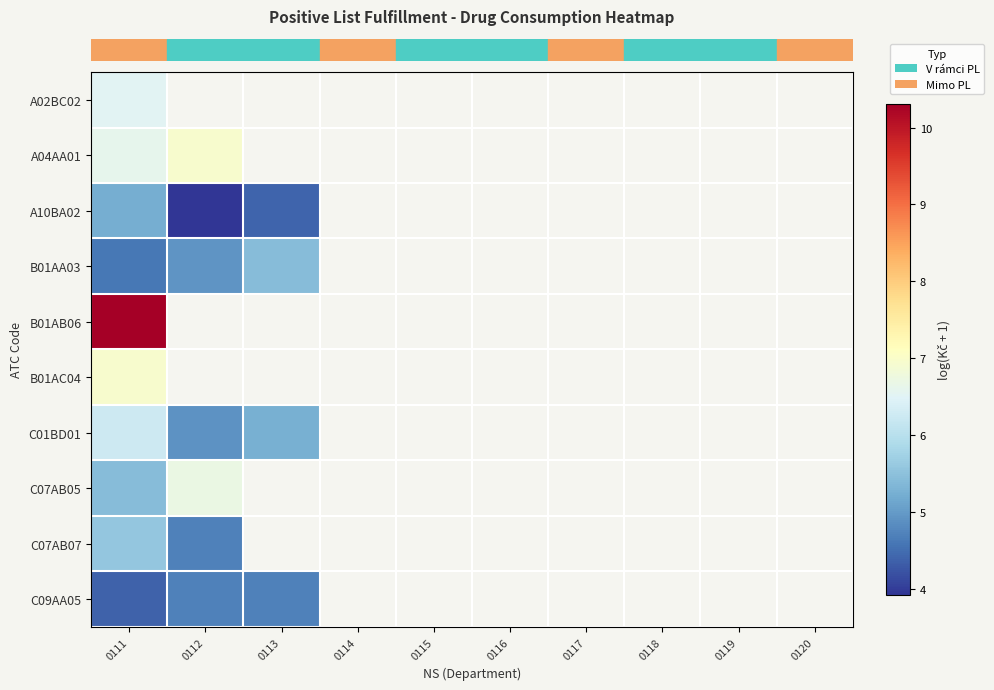

What is the difference between the row_3 values at 0112 and 0111?

0.3